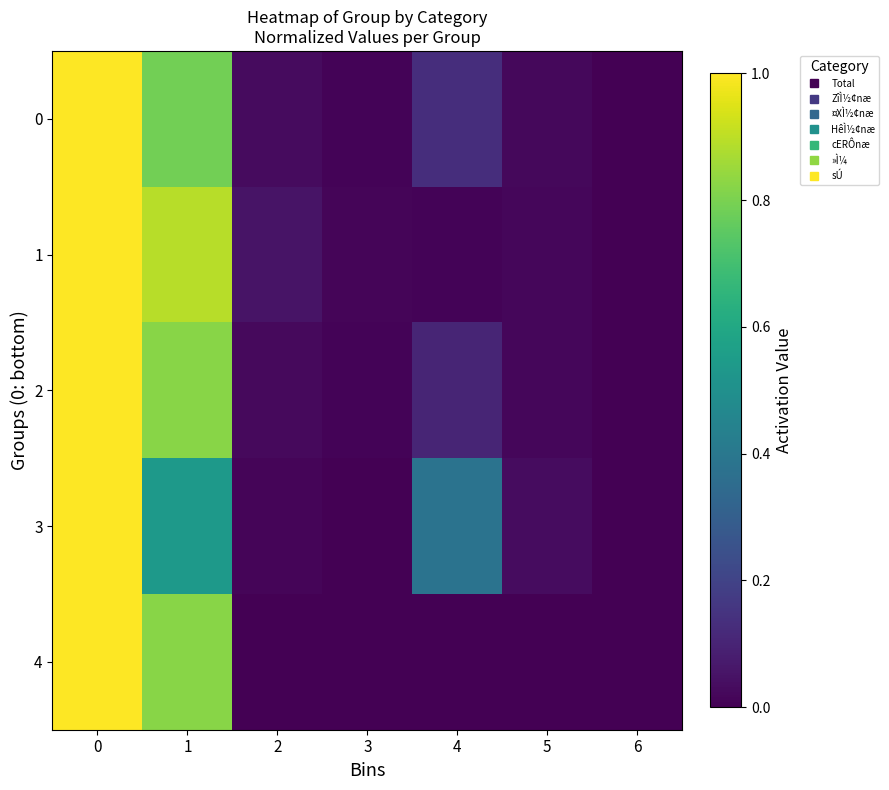

Between 4 and 6, which is larger?

4